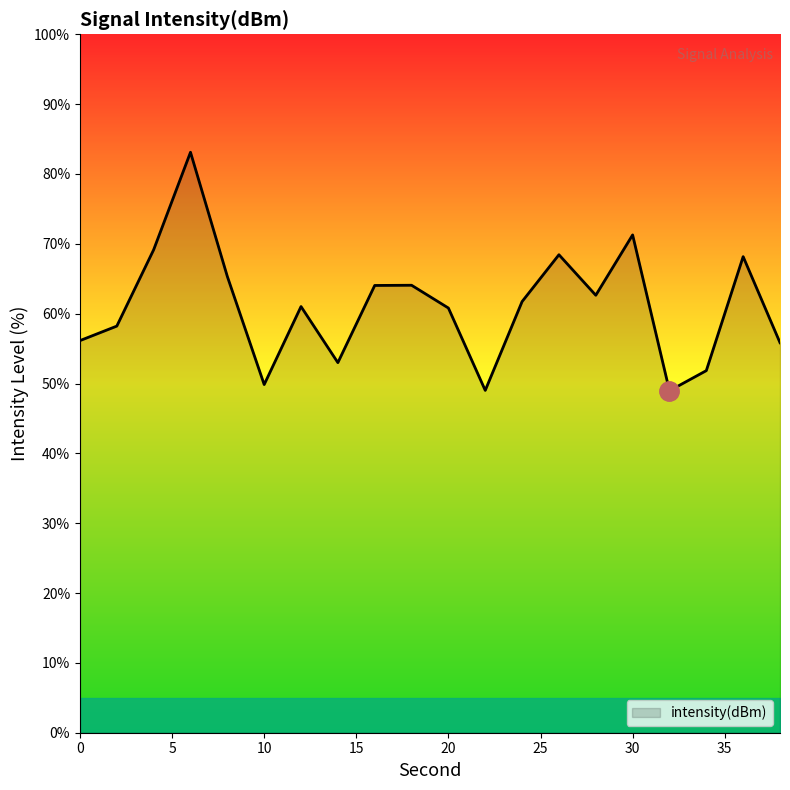

What is the difference between the maximum and minimum values?

34.2